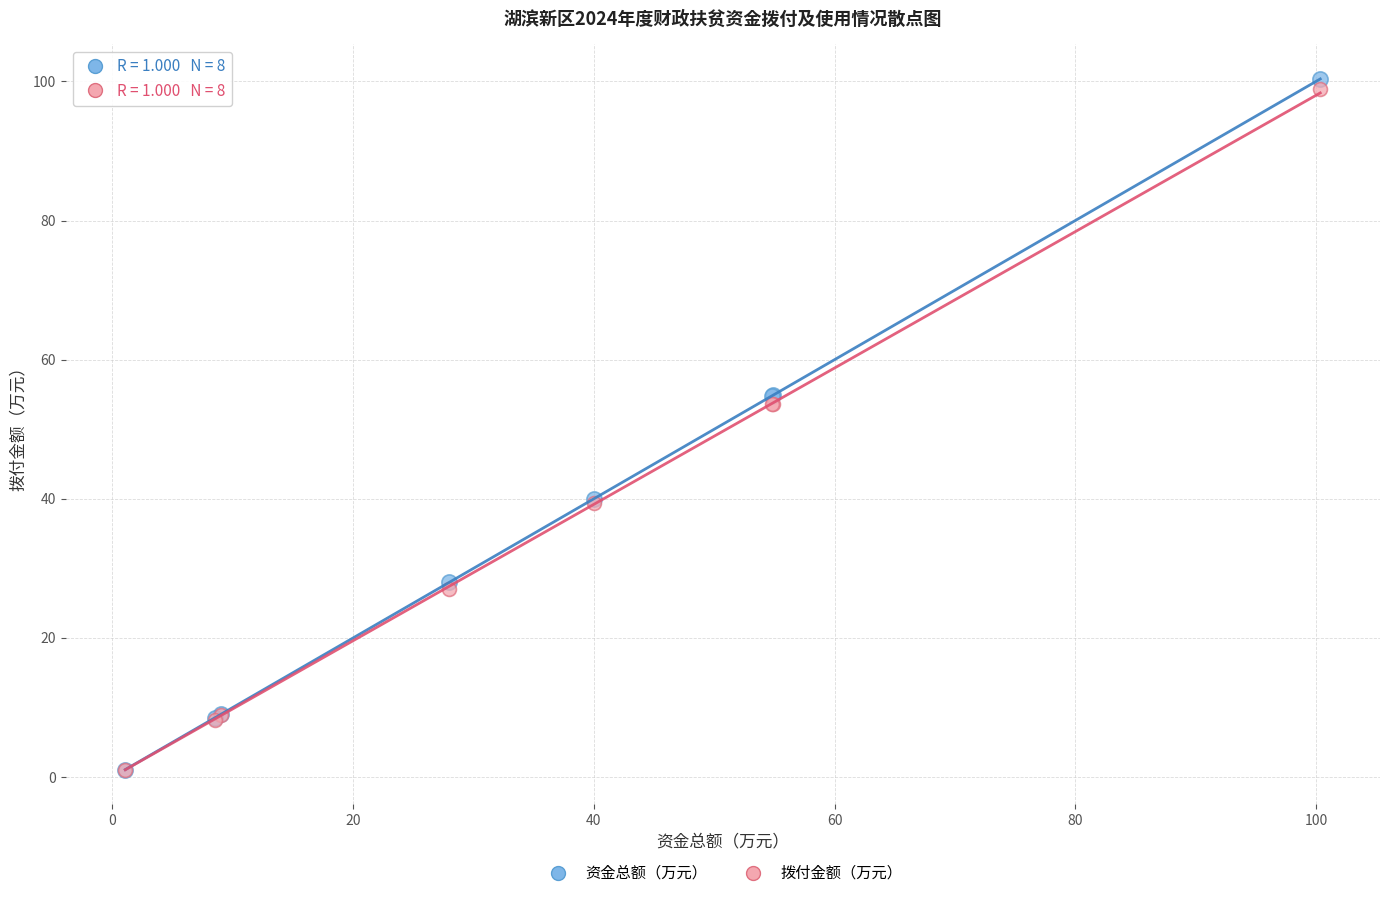

Which series has the largest Y range (max minus min)?

资金总额（万元）